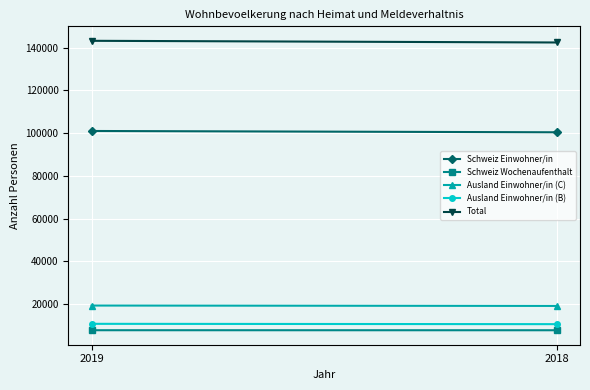

The value of Ausland Einwohner/in (B) at 2019 is 15961. True or false?

False